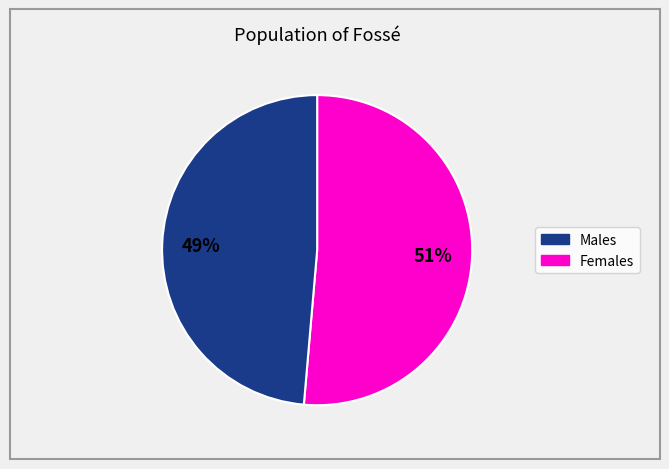

To the nearest percent, what is the average slice percentage?

50%